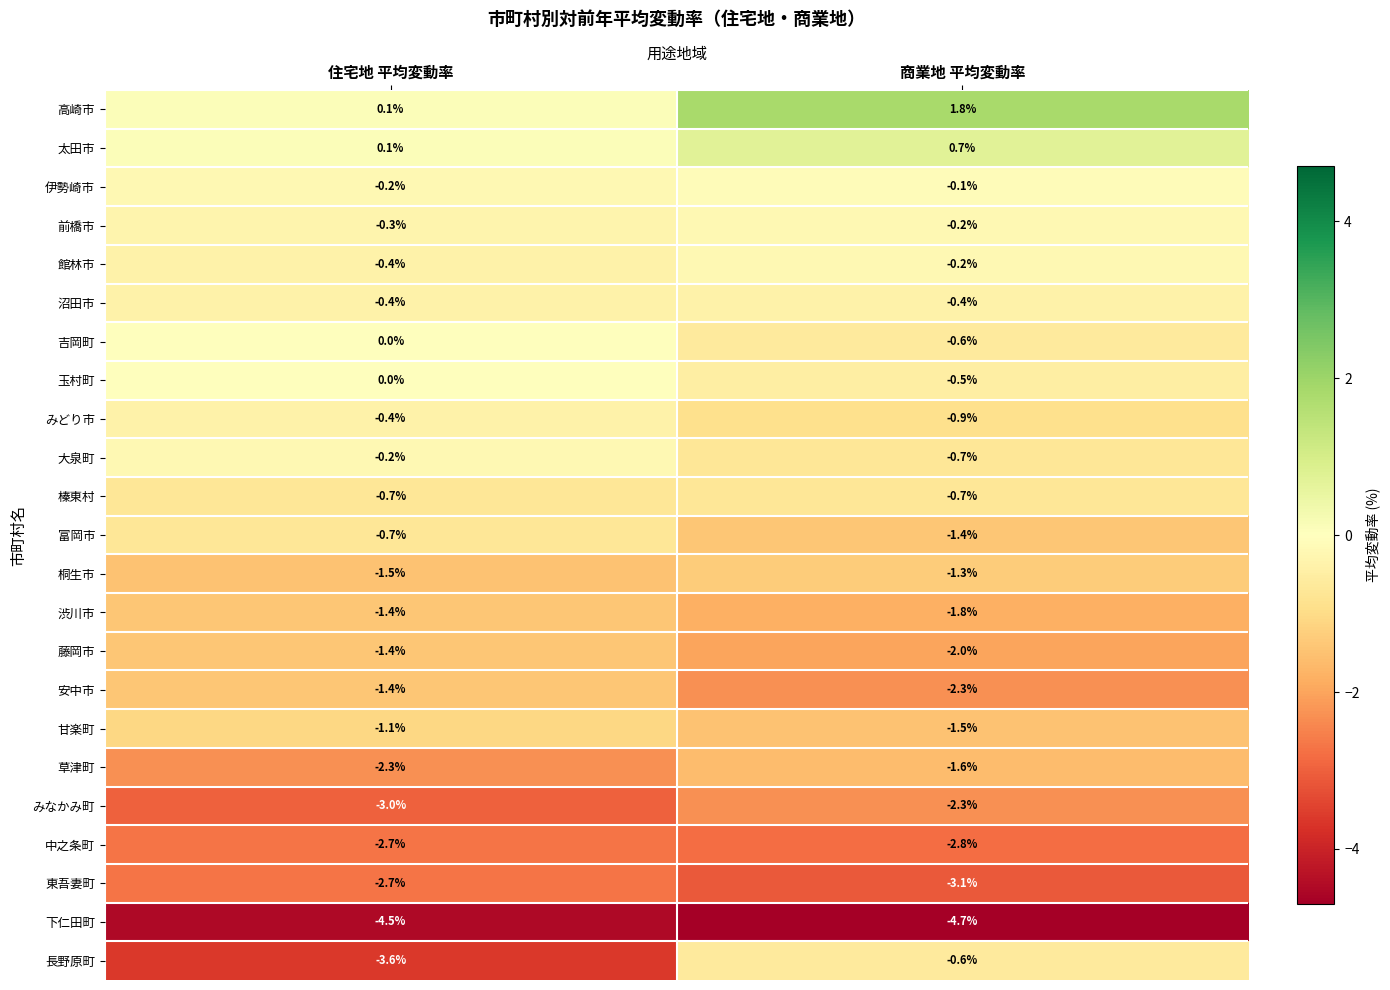

Between 住宅地 平均変動率 and 商業地 平均変動率, which series saw the biggest shift?

長野原町